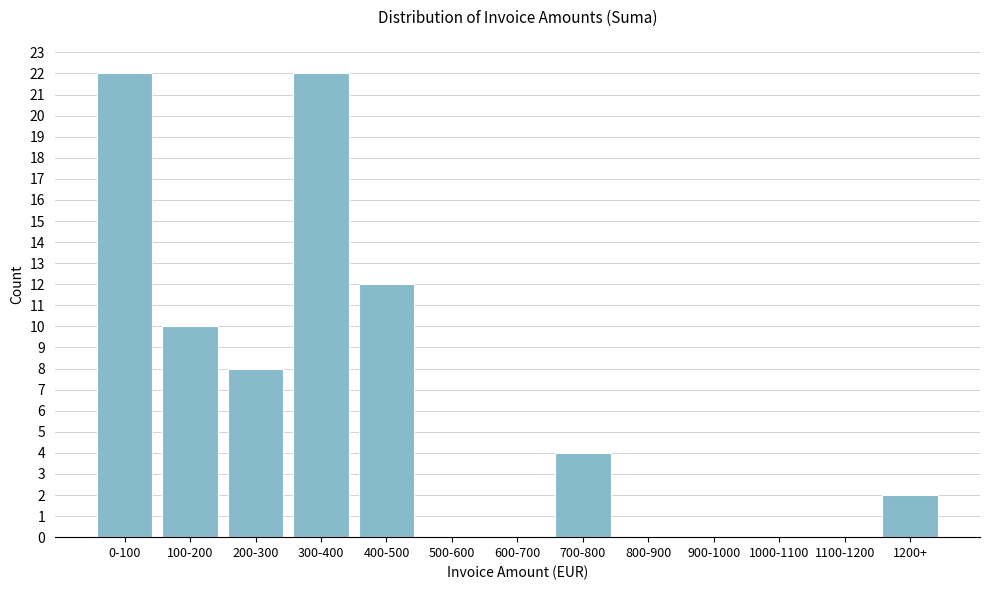

Reading left to right, extract all data points from this chart.

0-100=22	100-200=10	200-300=8	300-400=22	400-500=12	500-600=0	600-700=0	700-800=4	800-900=0	900-1000=0	1000-1100=0	1100-1200=0	1200+=2